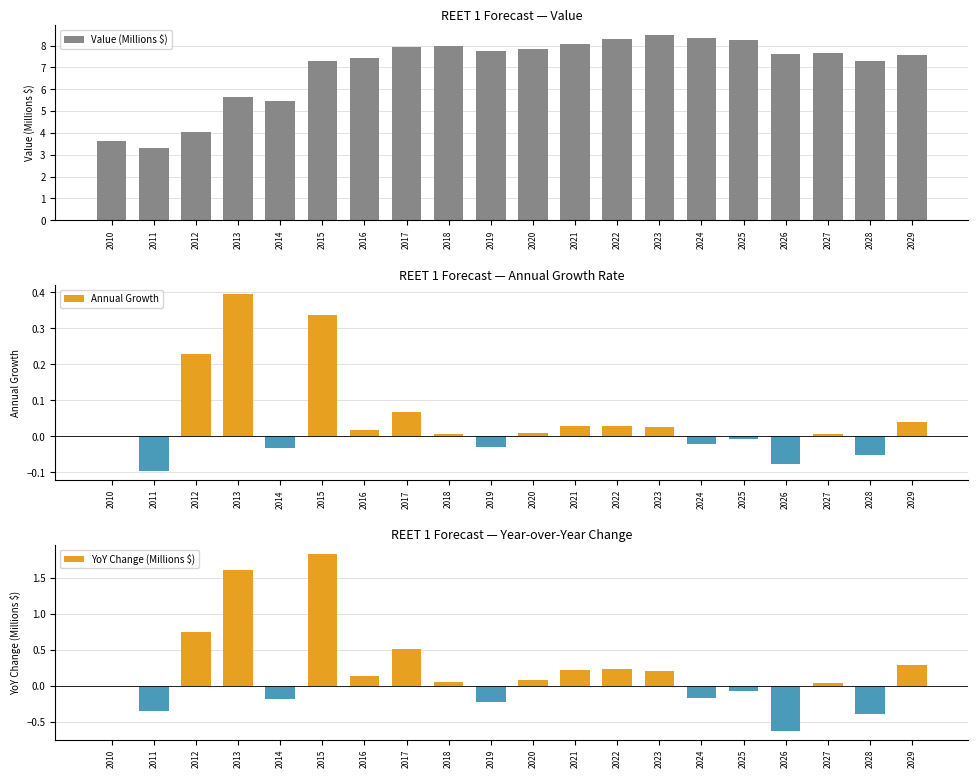

How many negative values does the YoY Change (Millions $) series have?

7